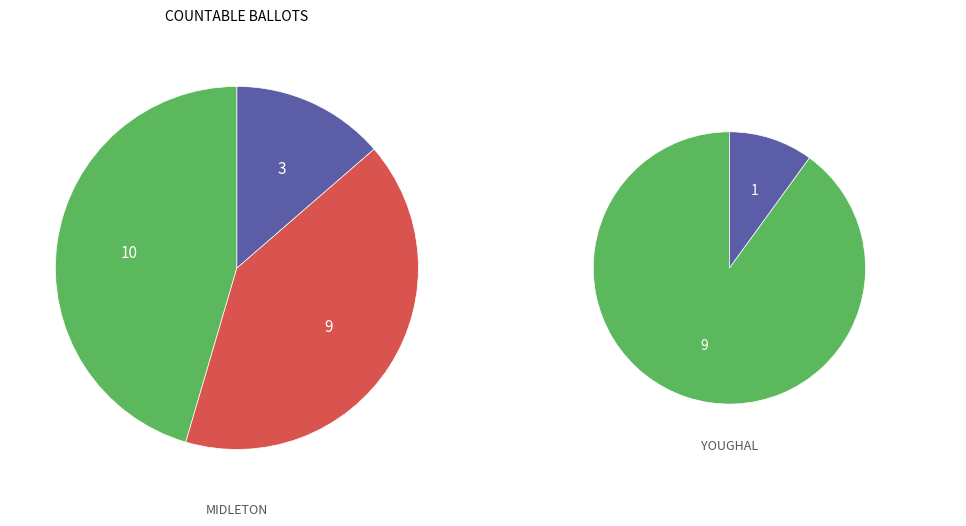

True or false: PRE_PROCESSED accounts for 20% of the total.

True